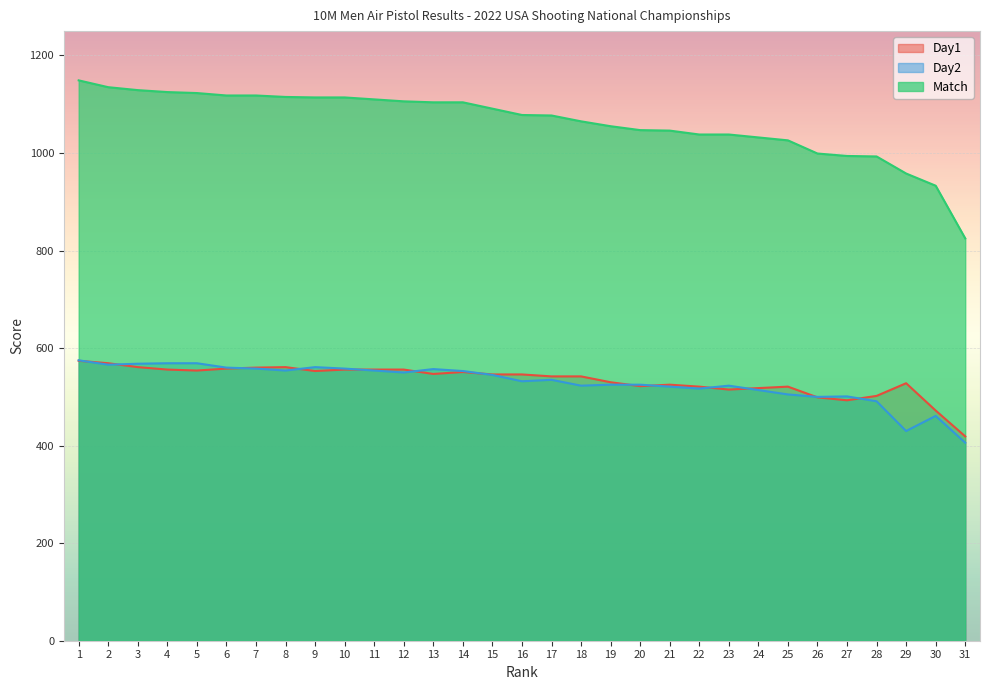

Does the chart display data point markers on the line(s)?

No